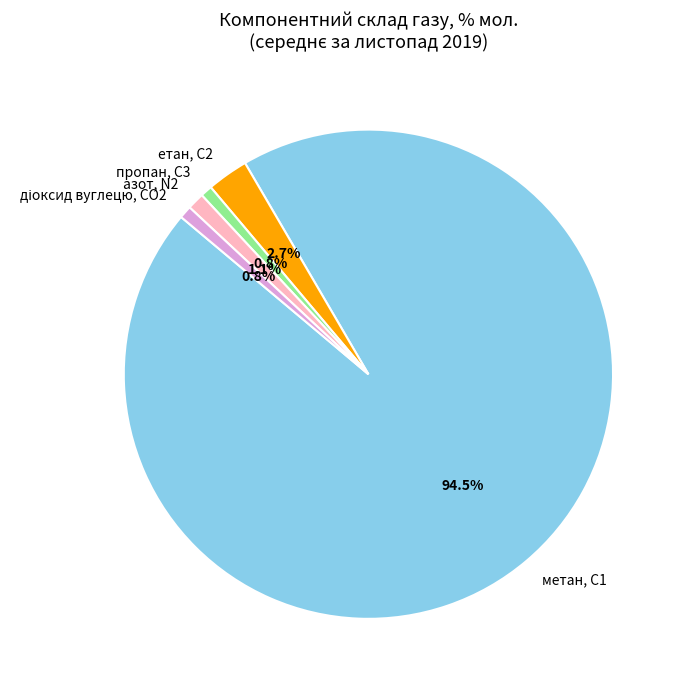

Is пропан, С3 the majority of the pie?

No